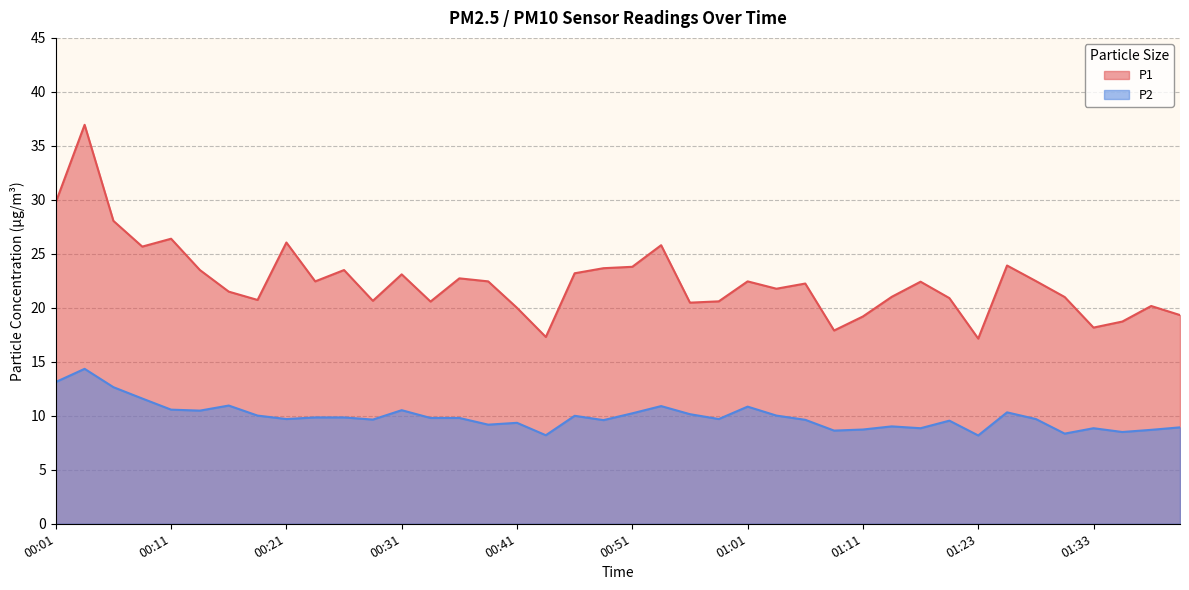

What are all the series names shown in the legend?

P1, P2